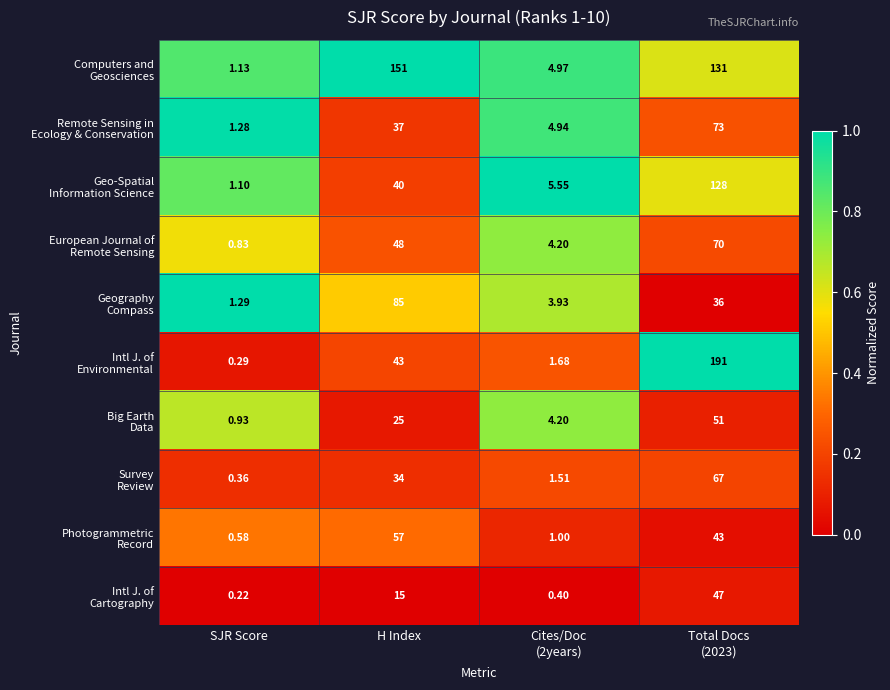

At which category does the chart reach its minimum across all series?

SJR Score